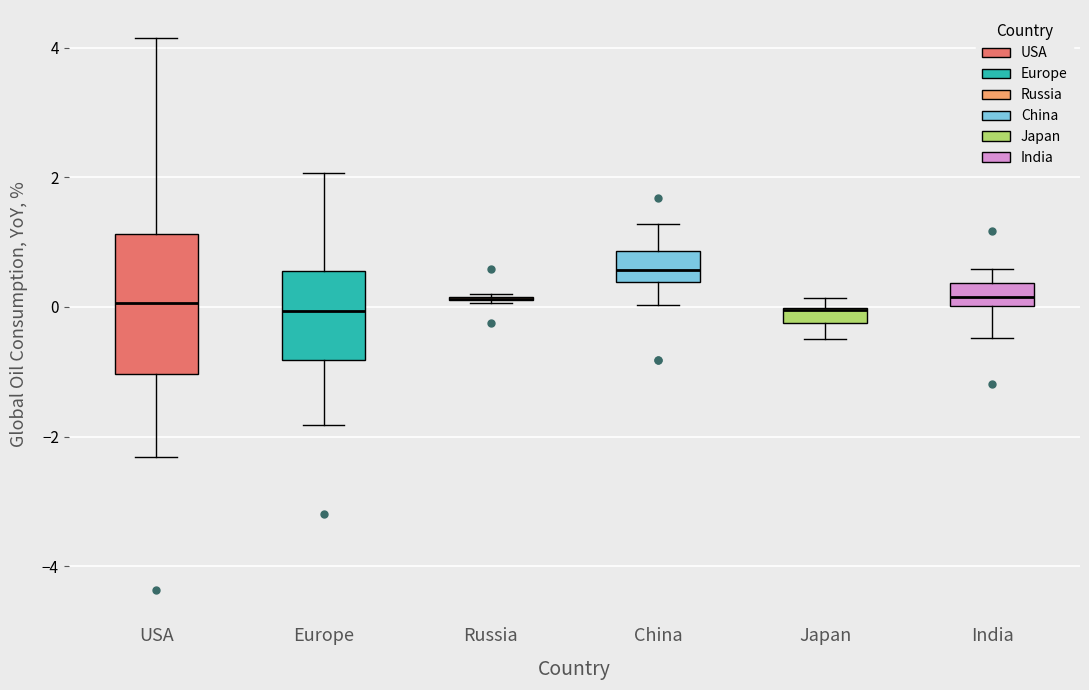

Where is the lower edge of the box for Japan on the y-axis? The values are not printed on the chart, so give them approximately, as read against the axis.

-0.2